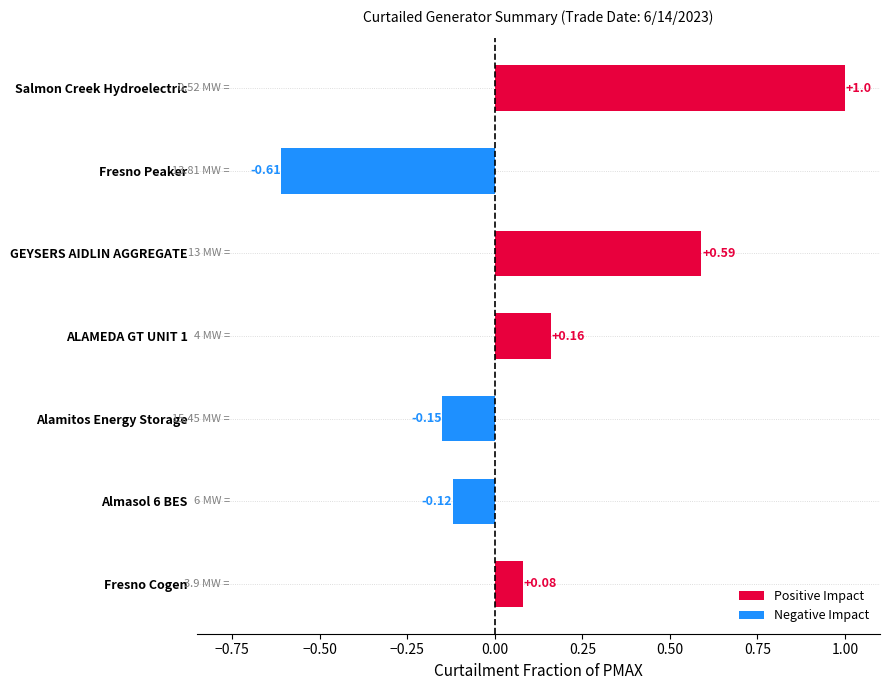

What is the label of the 1st bar from the bottom?

Fresno Cogen